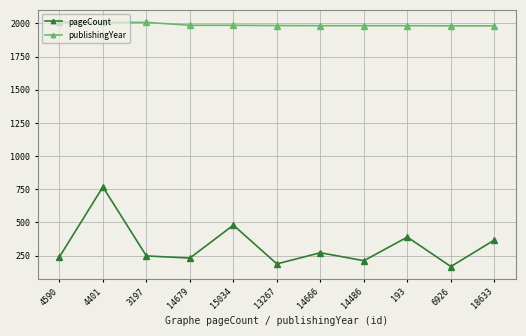

True or false: publishingYear and pageCount intersect in this chart.

False